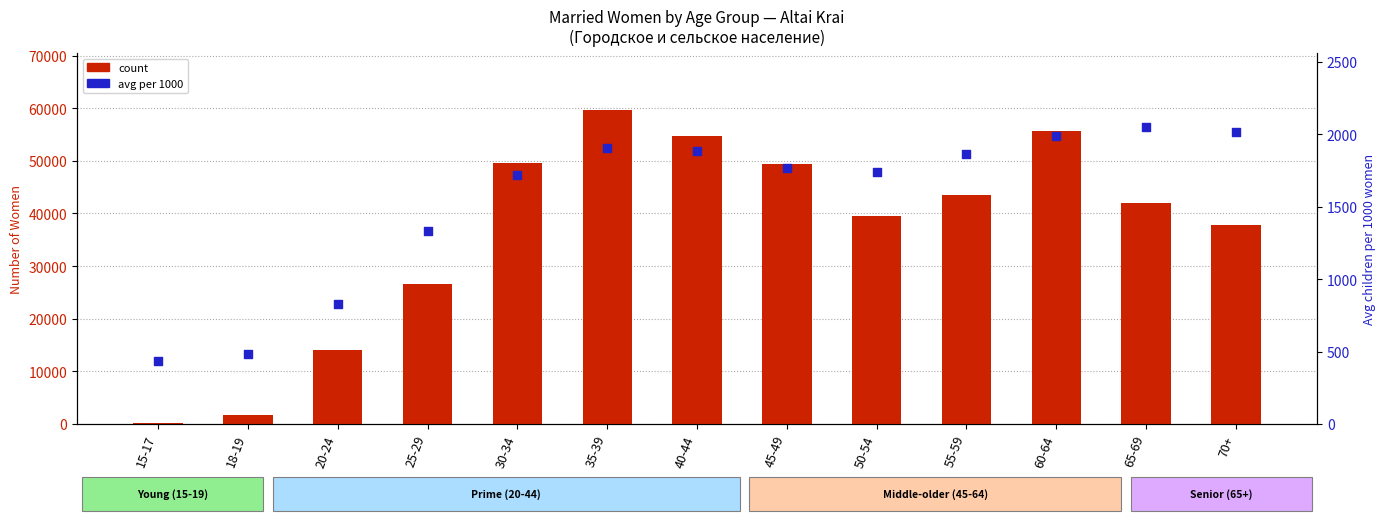

Which series reaches the maximum Y coordinate?

count